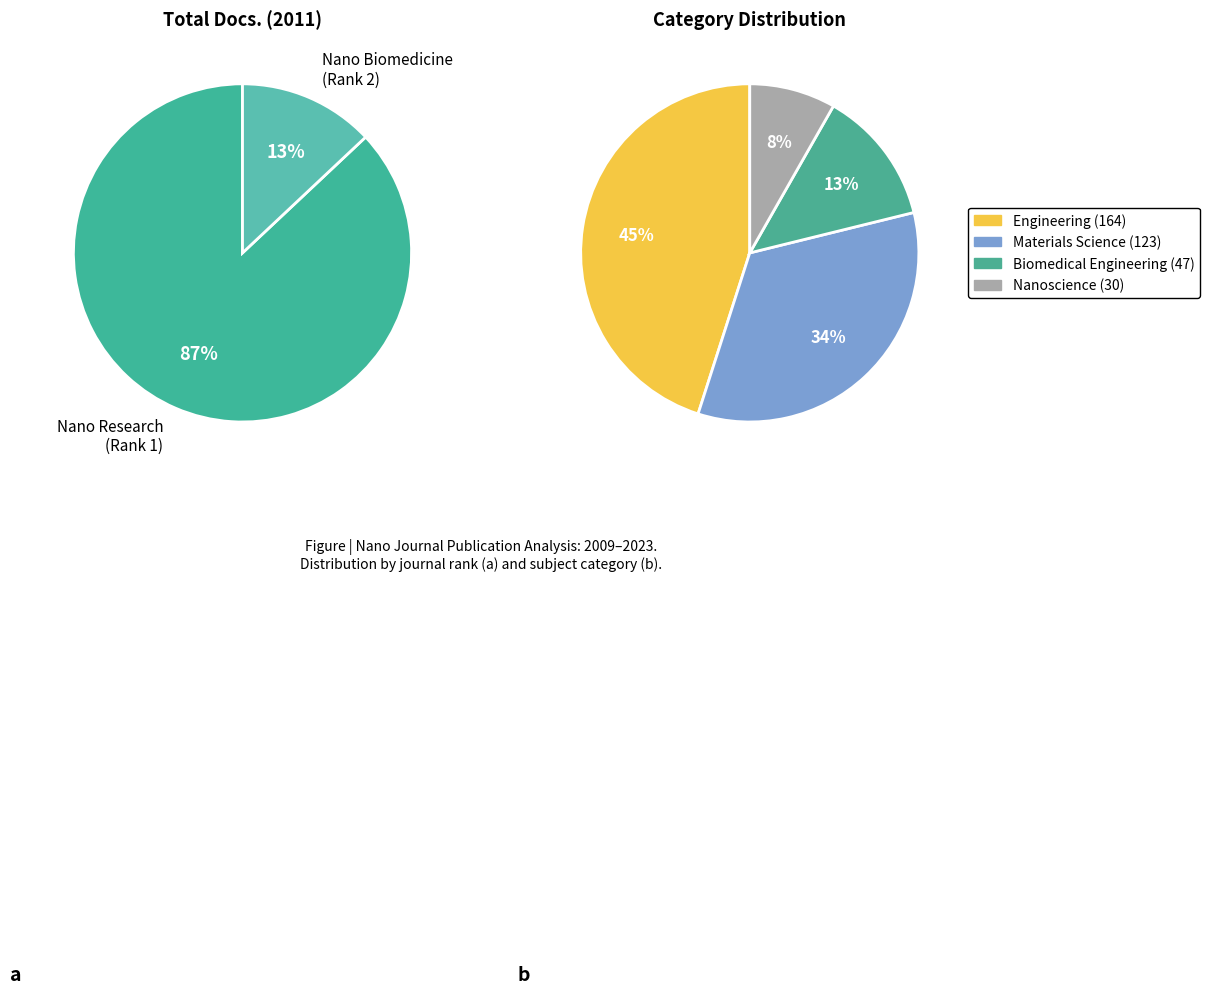

What percentage is the Materials Science slice, to the nearest percent?

34%